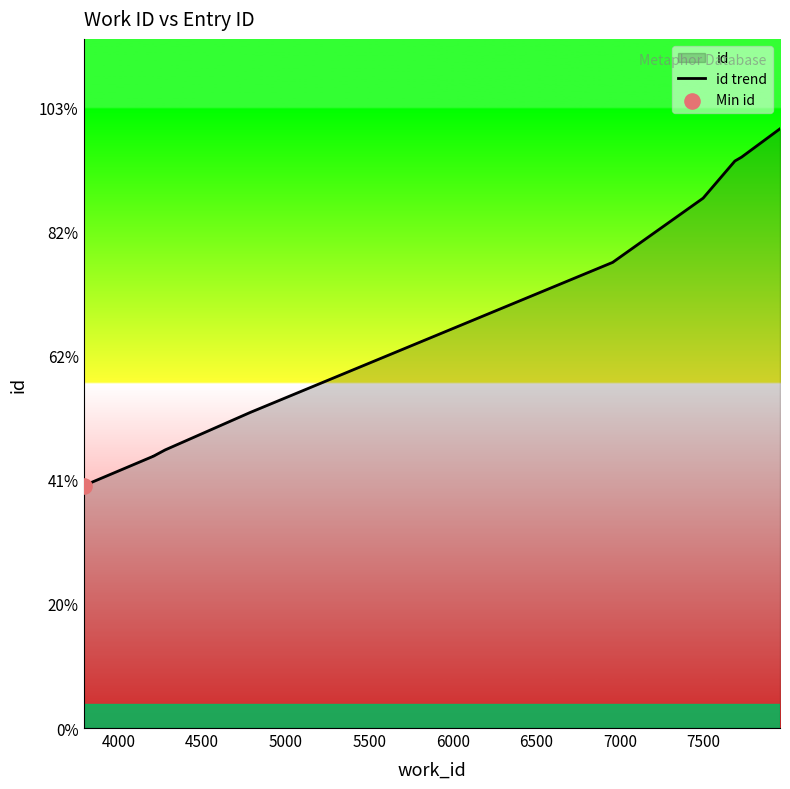

What is the change in value from 5000 to 7500?

+11788